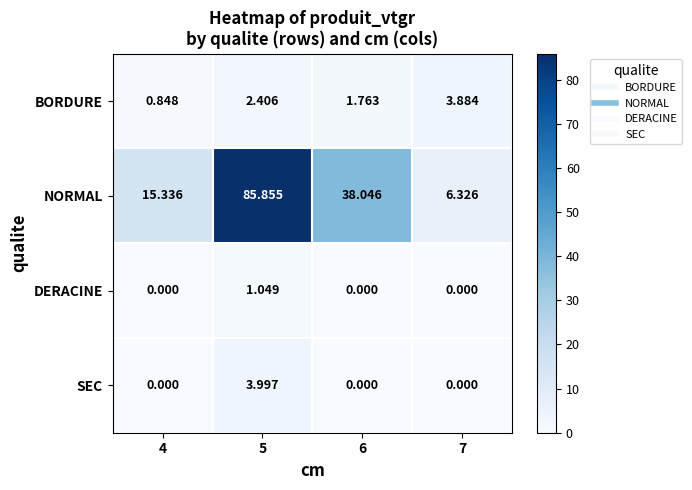

List the series in order of their peak value, highest first.

NORMAL, SEC, BORDURE, DERACINE